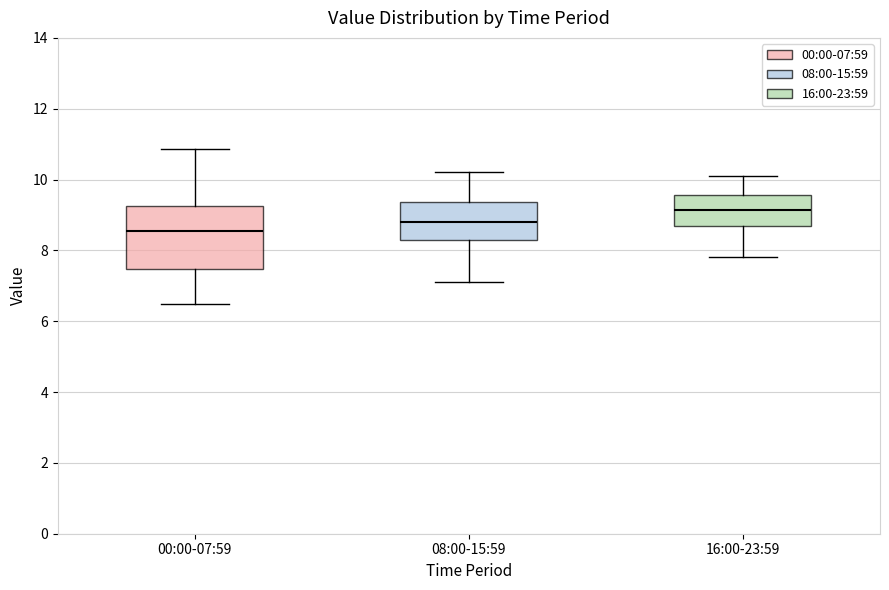

Which box's median line is the lowest?

00:00-07:59